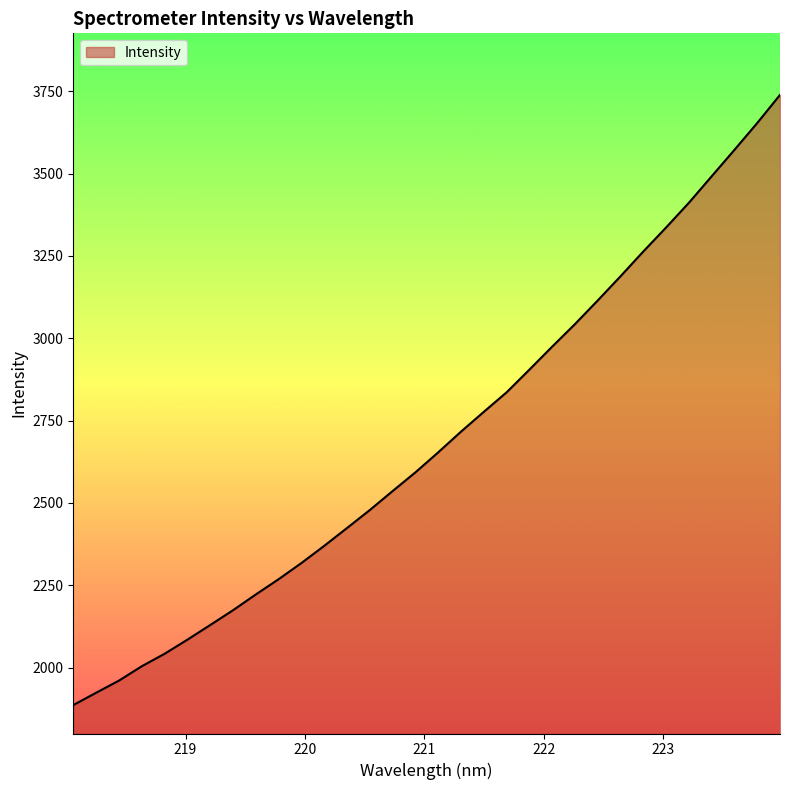

What is the difference between the maximum and minimum values?

1852.4